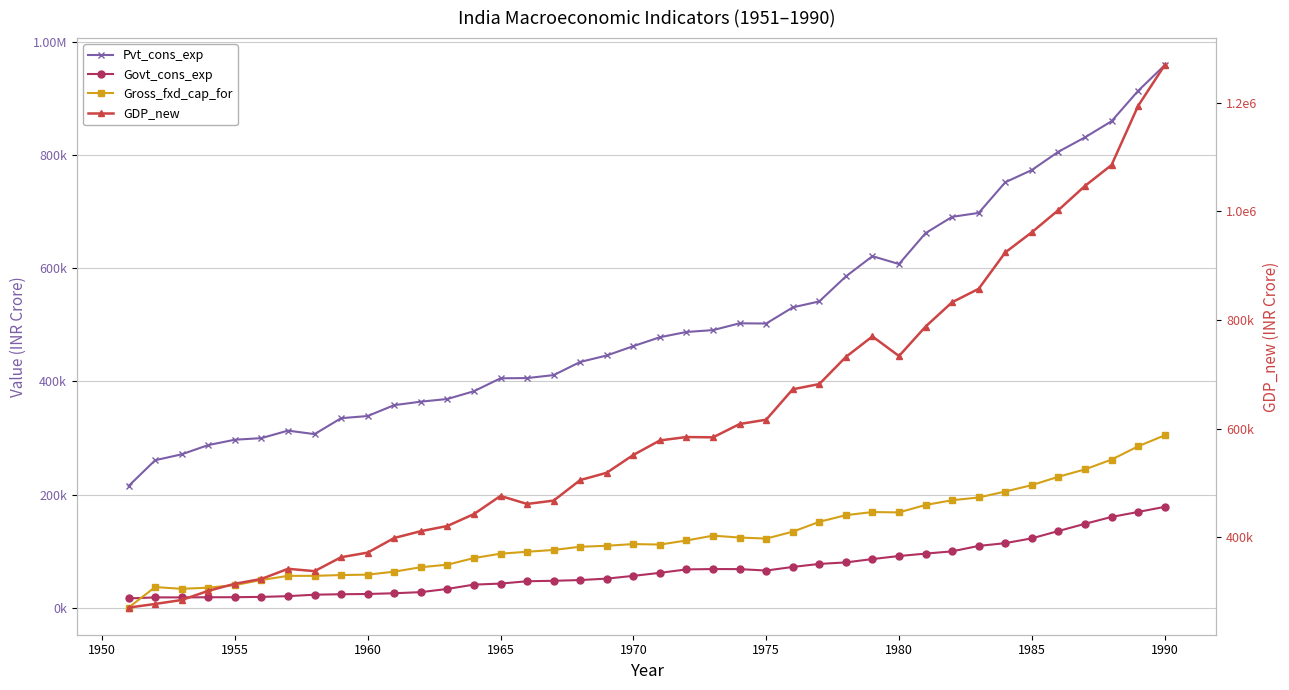

Between 1945 and 24, which series saw the biggest shift?

GDP_new